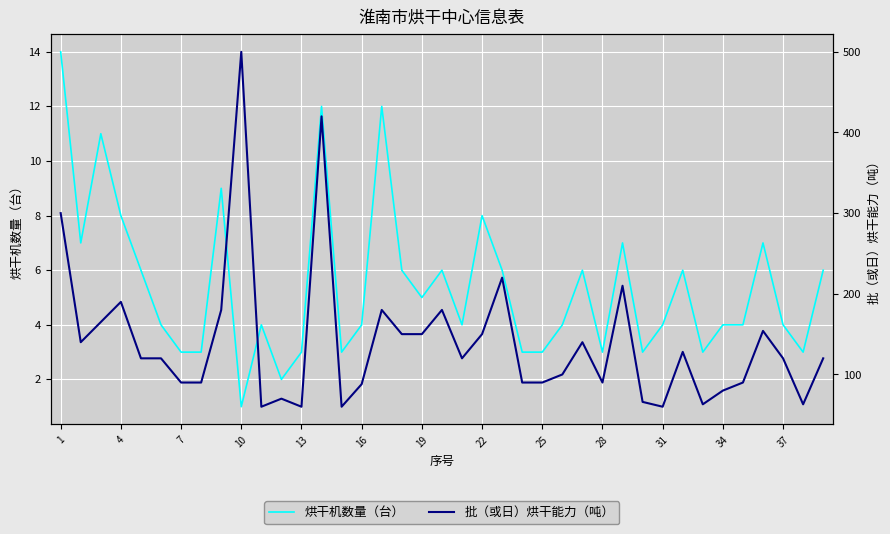

How many interior local valleys does the 批（或日）烘干能力（吨） series have?

9